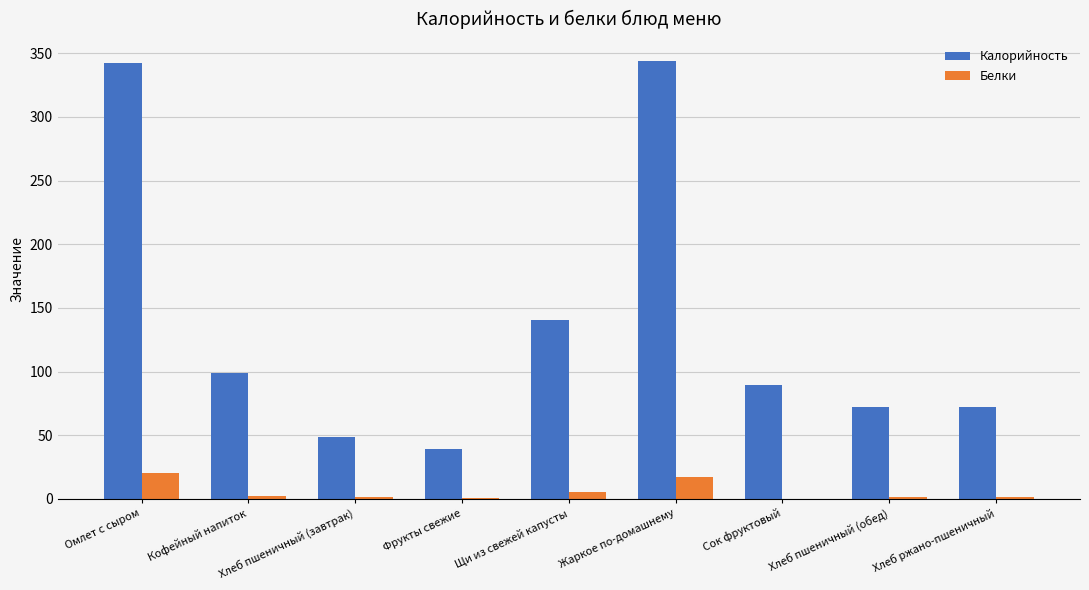

Between Омлет с сыром and Хлеб ржано-пшеничный, which series saw the biggest shift?

Калорийность